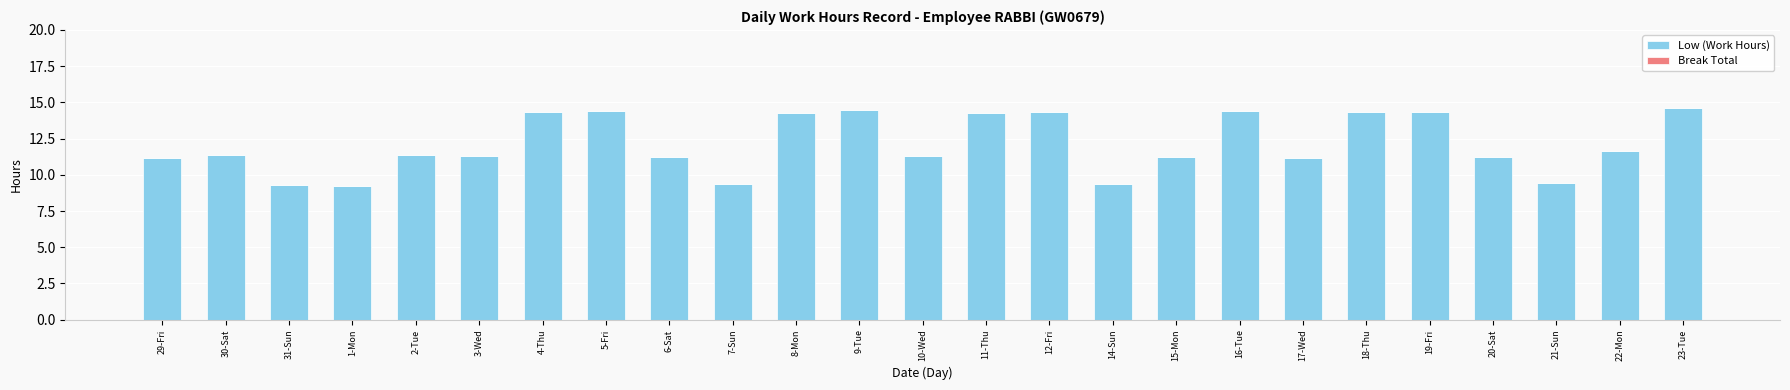

What is the ratio of the value at 23-Tue to the value at 8-Mon?

1.0